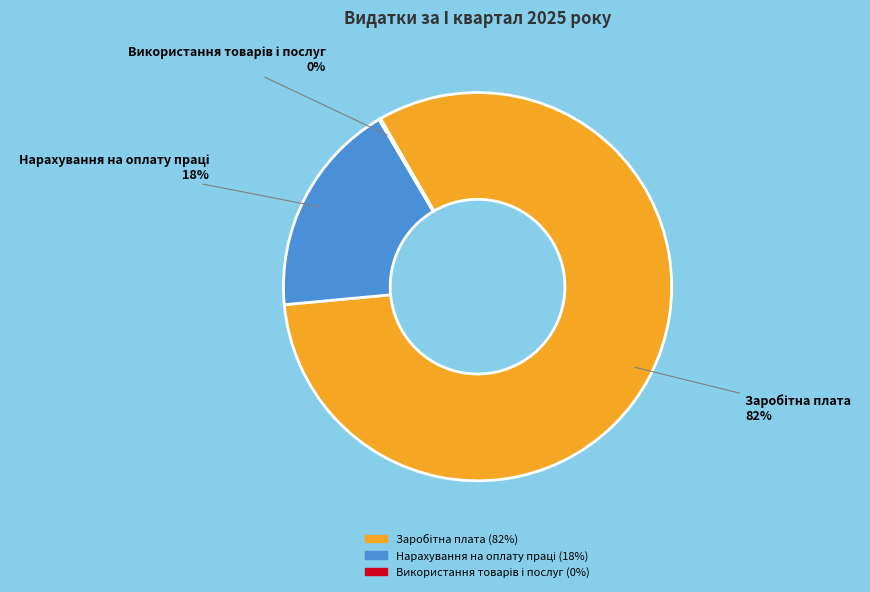

Is there a majority slice in this chart?

Yes